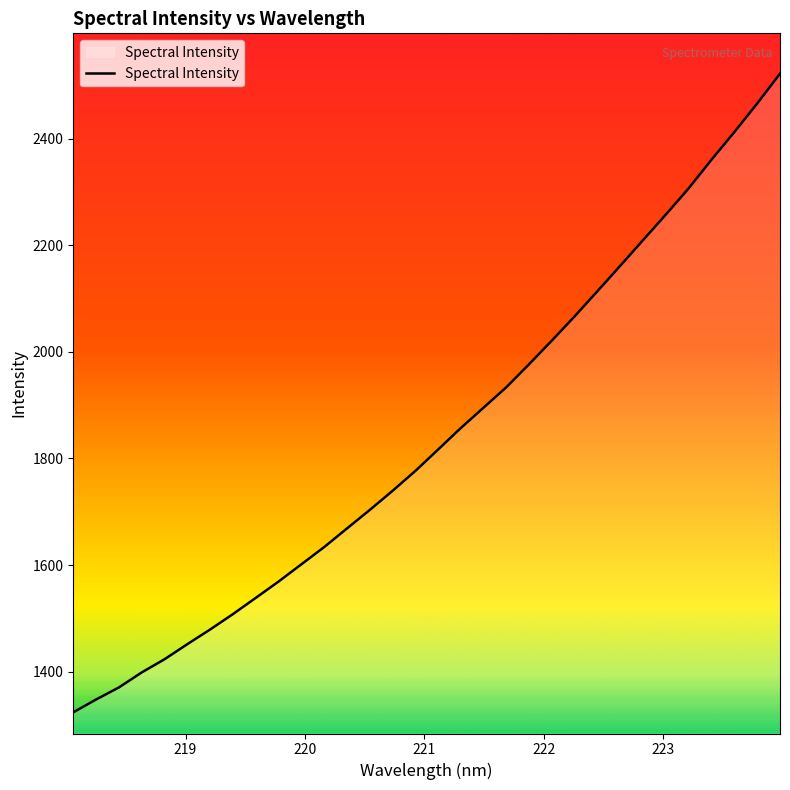

What is the difference between the maximum and minimum values?

1197.9